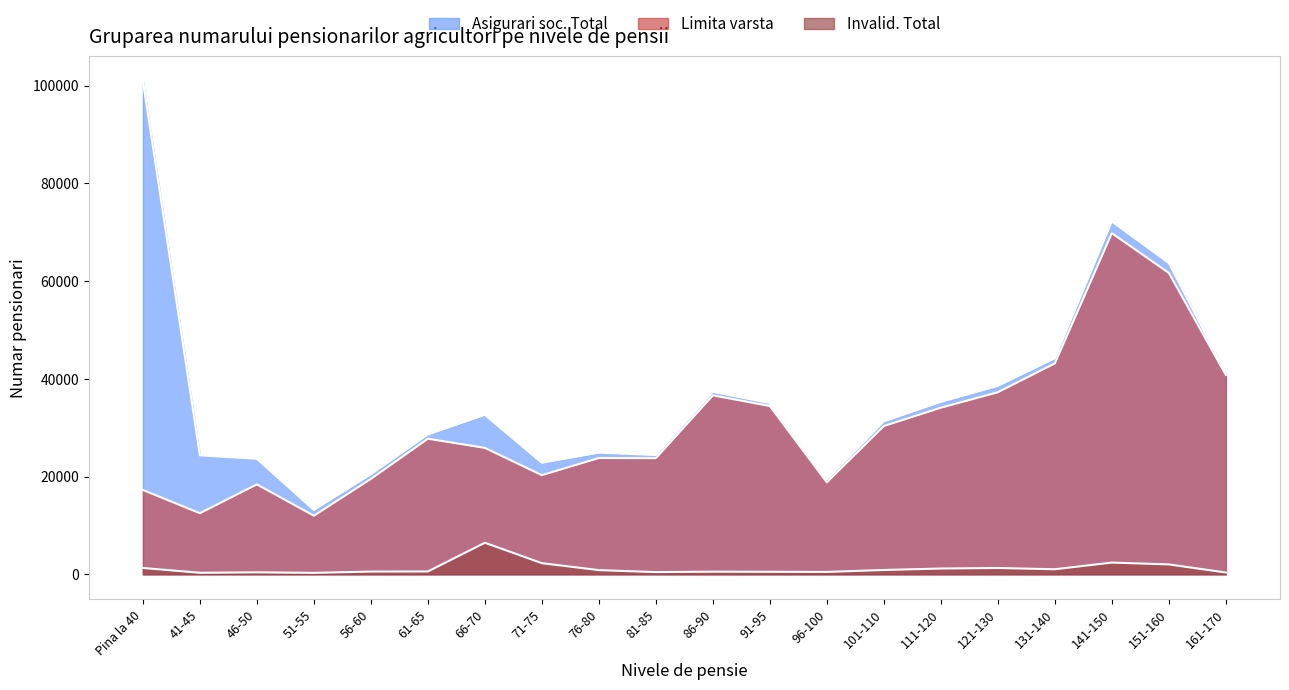

Reading right to left, what are all the values shown in this chart?

Asigurari soc. Total: 161-170=41141	151-160=63669	141-150=72176	131-140=44184	121-130=38531	111-120=35256	101-110=31264	96-100=19324	91-95=35012	86-90=37313	81-85=24391	76-80=24873	71-75=22799	66-70=32605	61-65=28589	56-60=20440	51-55=13150	46-50=23621	41-45=24323	Pina la 40=100936
Limita varsta: 161-170=40779	151-160=61650	141-150=69780	131-140=43144	121-130=37234	111-120=34072	101-110=30328	96-100=18805	91-95=34417	86-90=36599	81-85=23750	76-80=23776	71-75=20276	66-70=25851	61-65=27729	56-60=19507	51-55=11976	46-50=18386	41-45=12490	Pina la 40=17236
Invalid. Total: 161-170=358	151-160=2013	141-150=2390	131-140=1024	121-130=1282	111-120=1175	101-110=875	96-100=480	91-95=505	86-90=531	81-85=443	76-80=848	71-75=2264	66-70=6449	61-65=572	56-60=551	51-55=285	46-50=395	41-45=302	Pina la 40=1289